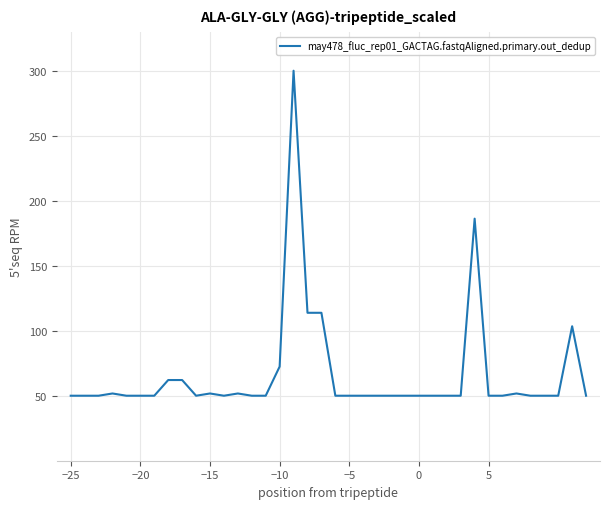

What is the difference between the second highest and minimum values?

136.2